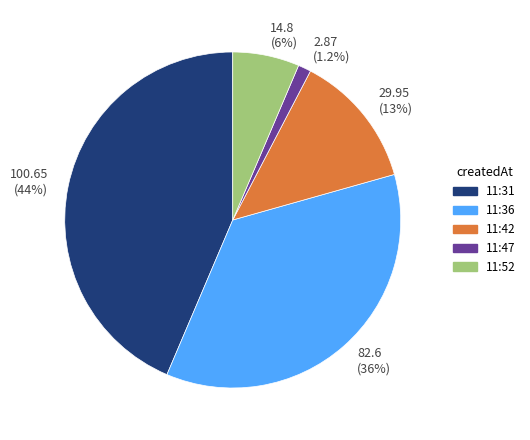

To the nearest percent, what is the average slice percentage?

20%